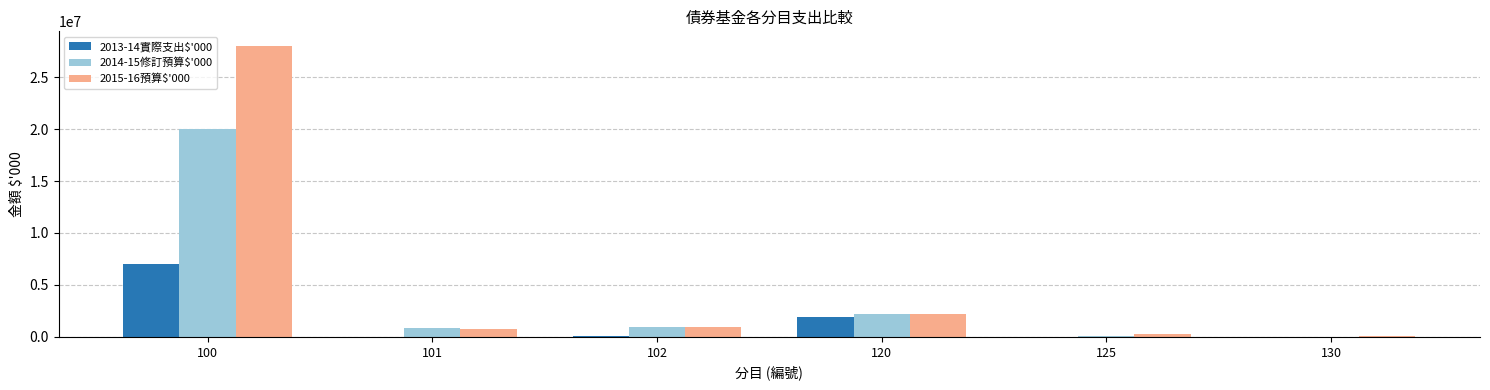

Which series has the largest total across all categories?

2015-16預算$'000